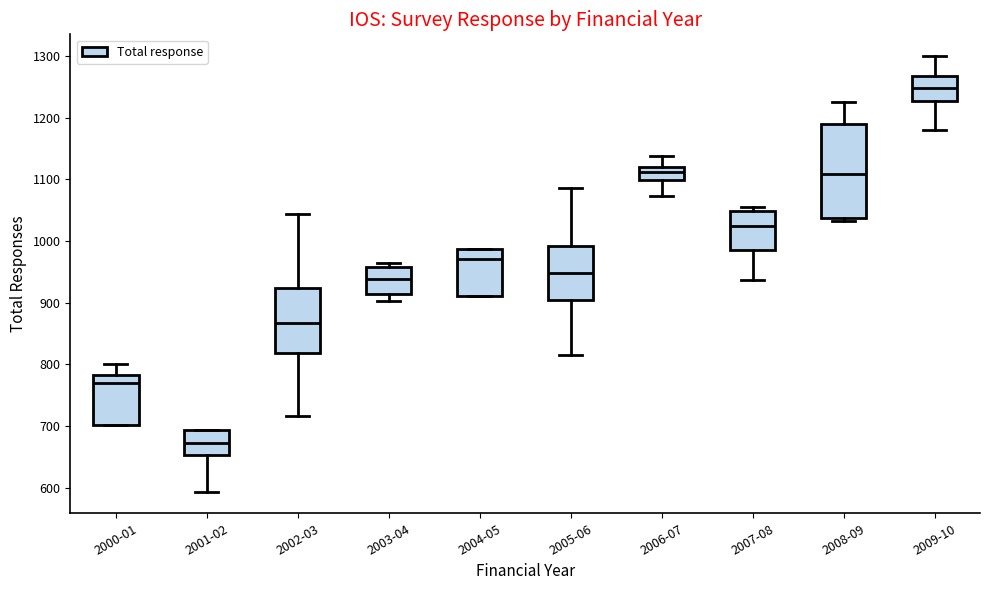

Where does the lower whisker of the box for 2005-06 end on the y-axis? The values are not printed on the chart, so give them approximately, as read against the axis.

820